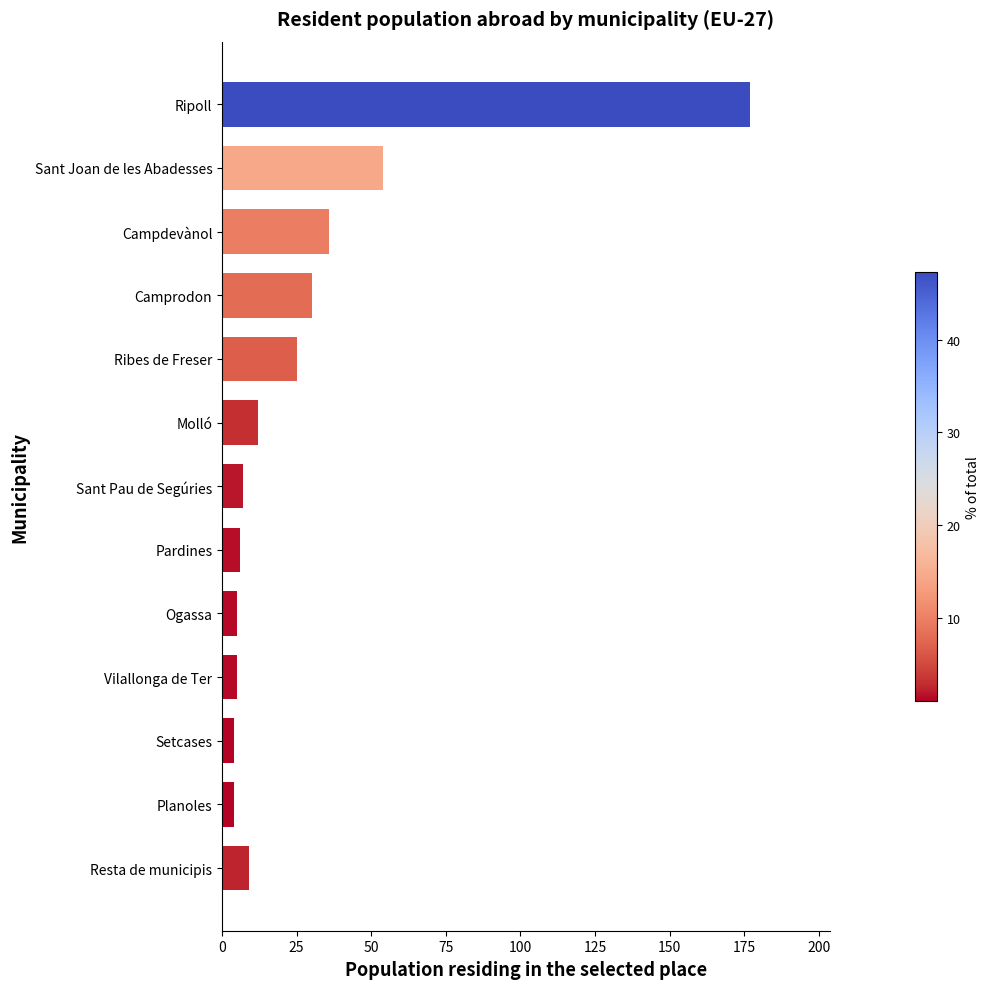

The value at Resta de municipis is 9. True or false?

True